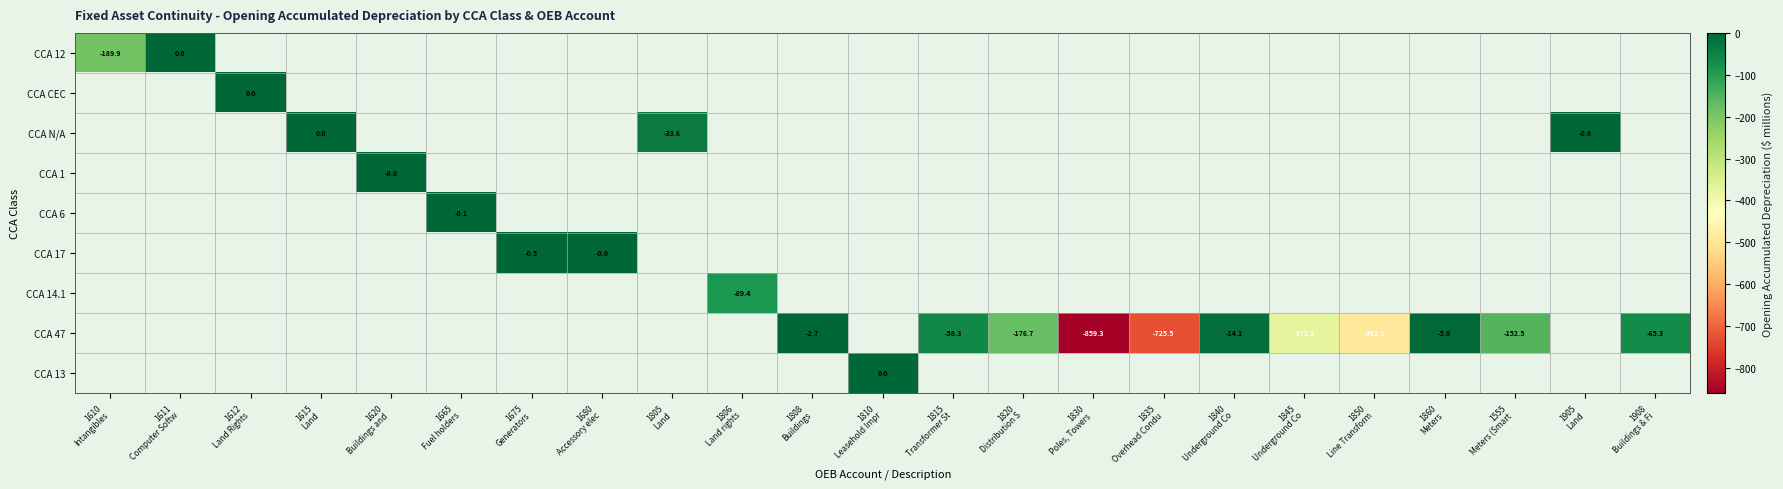

True or false: CCA 12 has a value of 62.4 at 1611 Computer Softw.

False